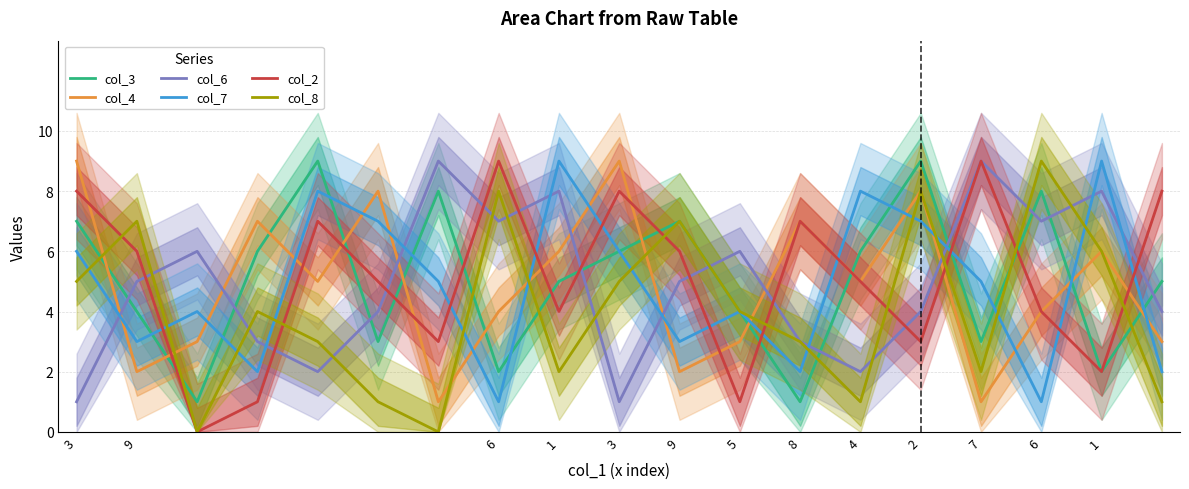

The value of col_4 at 1 is 4. True or false?

False